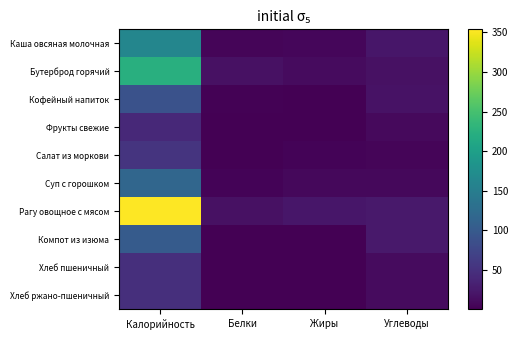

What is the minimum value shown in the chart?

0.1